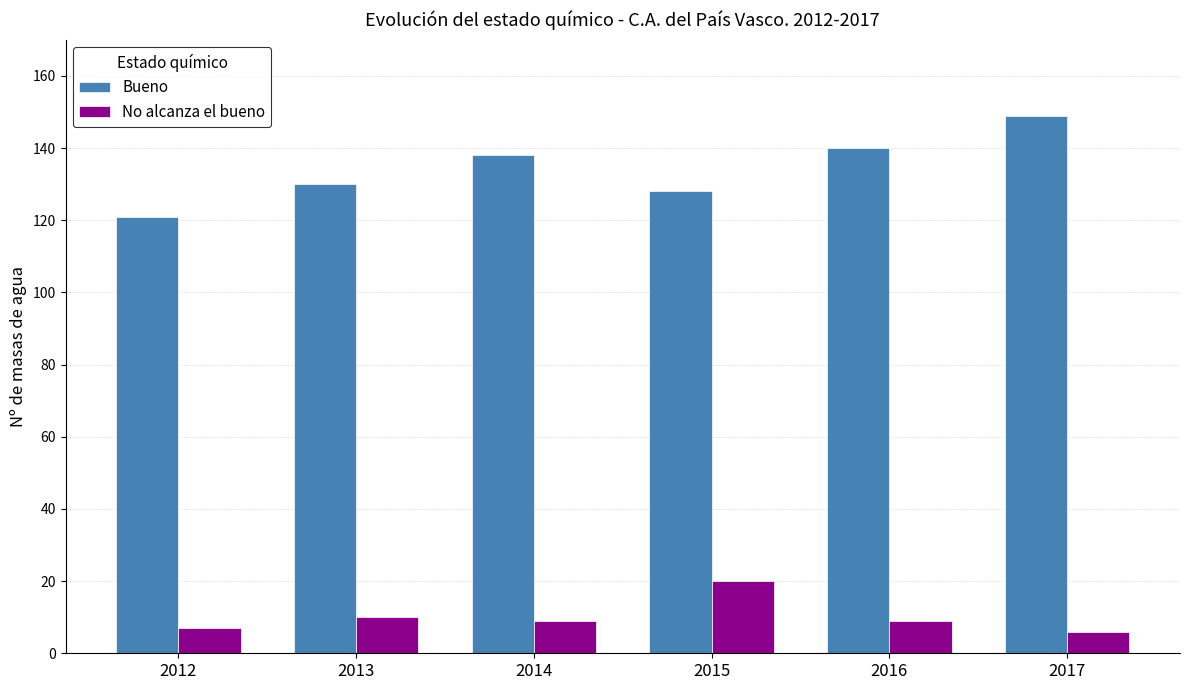

How many distinct data groups are displayed?

2